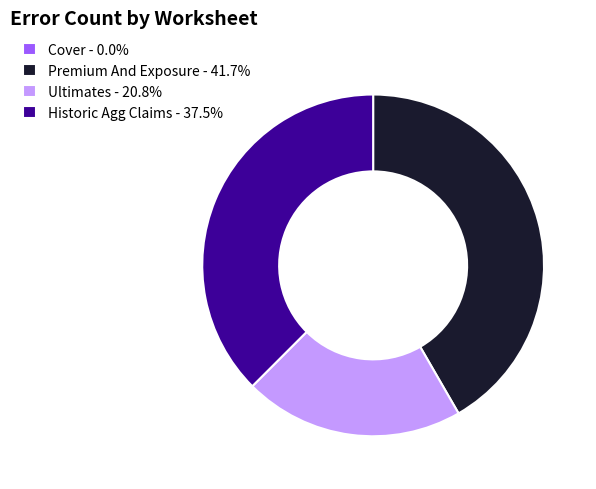

True or false: Historic Agg Claims accounts for 37% of the total.

True